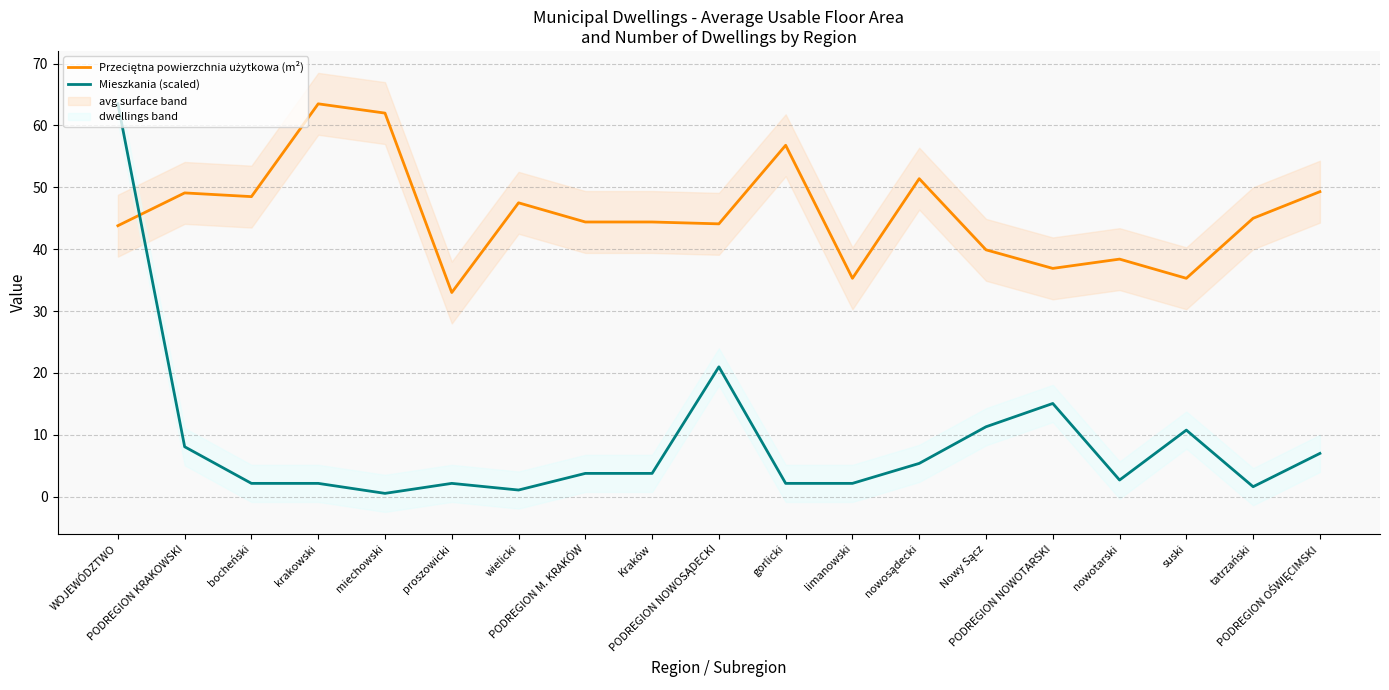

Is this an area chart (filled region under the line)?

No